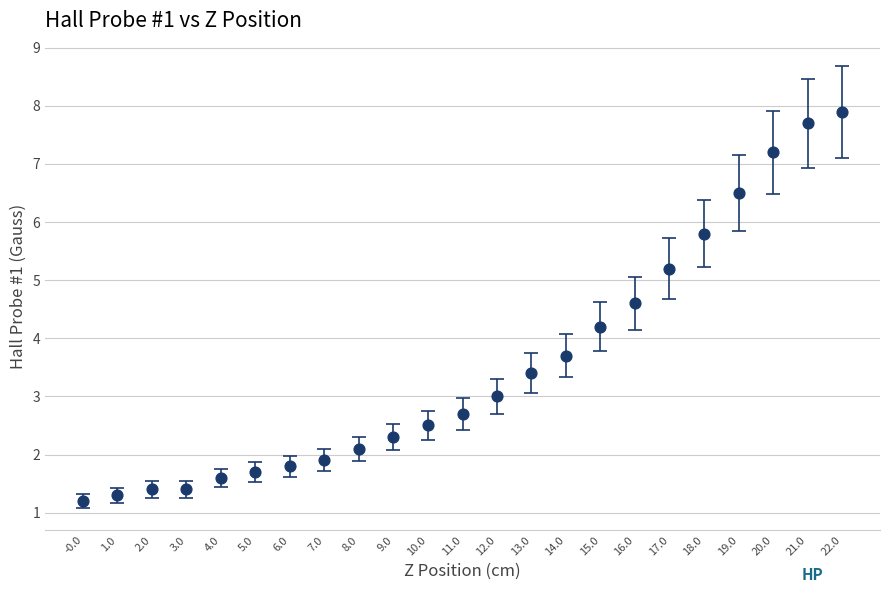

What Y value in the scatter plot is closest to 4?

4.2